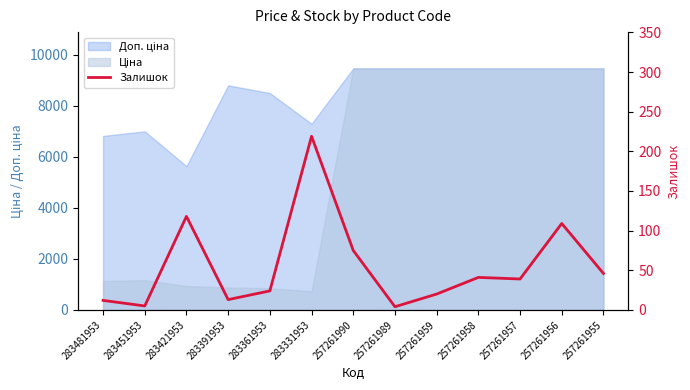

At which category does the chart reach its minimum across all series?

257261989